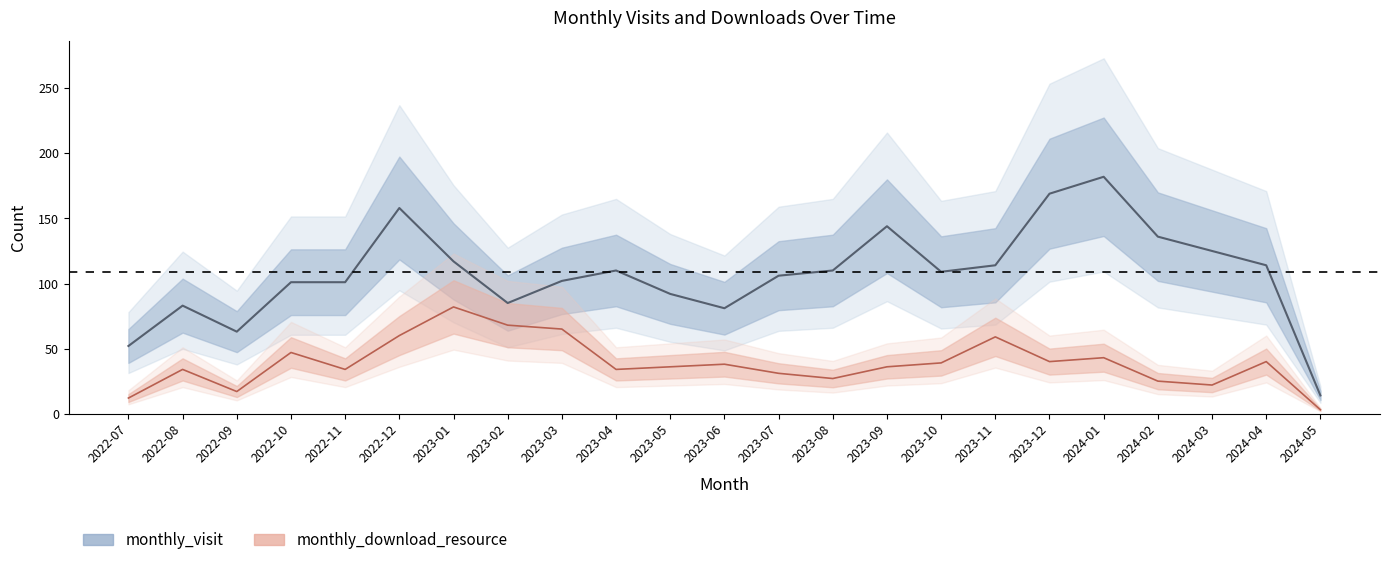

What is the maximum value shown in the chart?

182